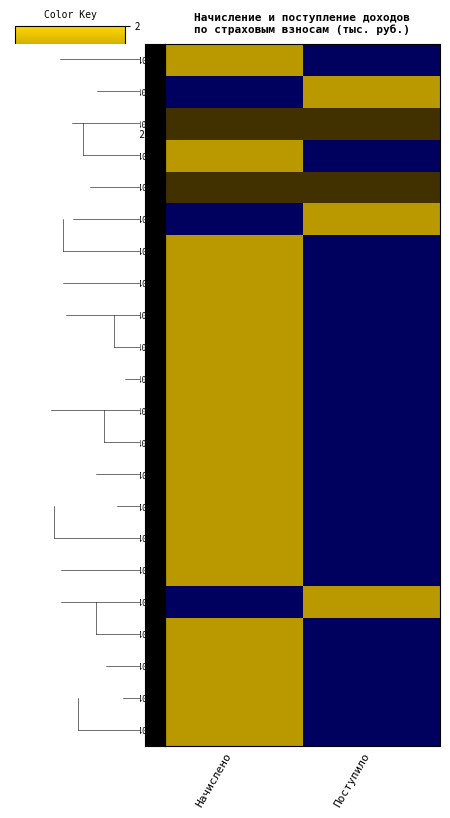

How many data points does each series have?

2